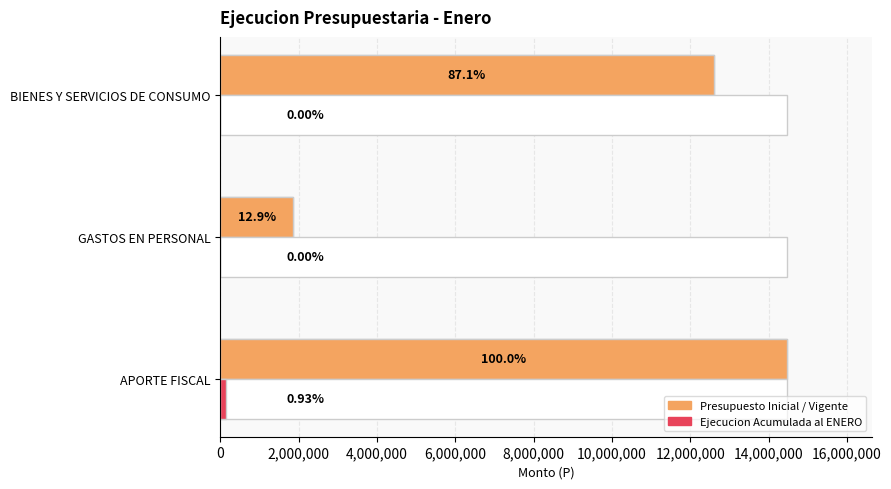

Reading left to right, what are all the values shown in this chart?

Presupuesto Inicial: 14466008	1869304	12596704
Presupuesto Vigente: 14466008	1869304	12596704
Ejecucion Acumulada al ENERO: 135017	0	0